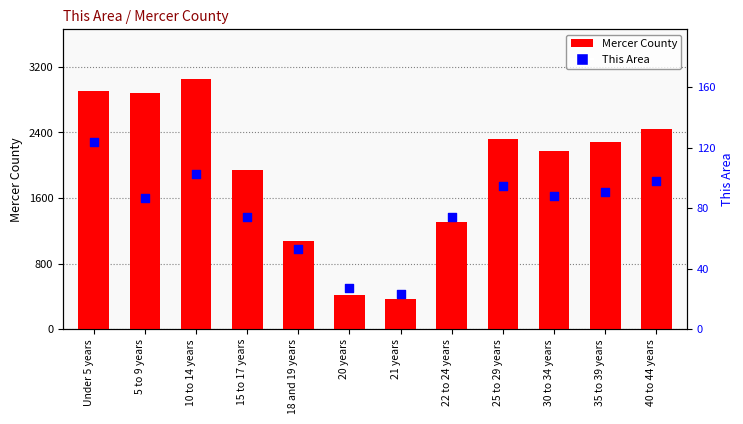

Is the value of This Area at 30 to 34 years greater than the value of Mercer County at Under 5 years?

No